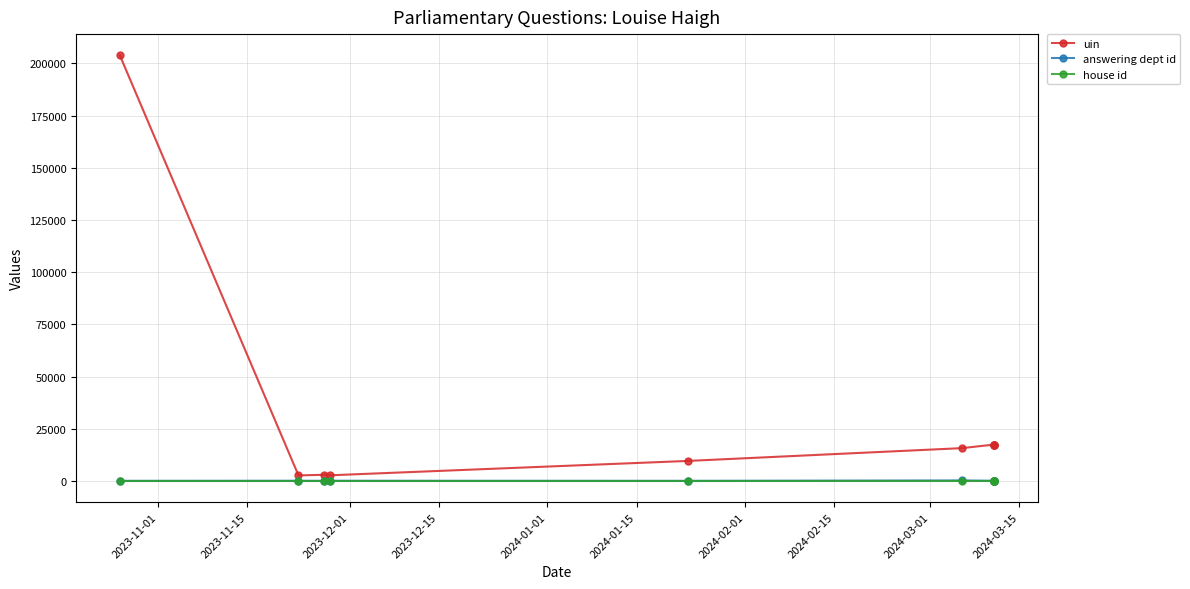

What is the difference between the second highest and second lowest values in the answering dept id series?

33